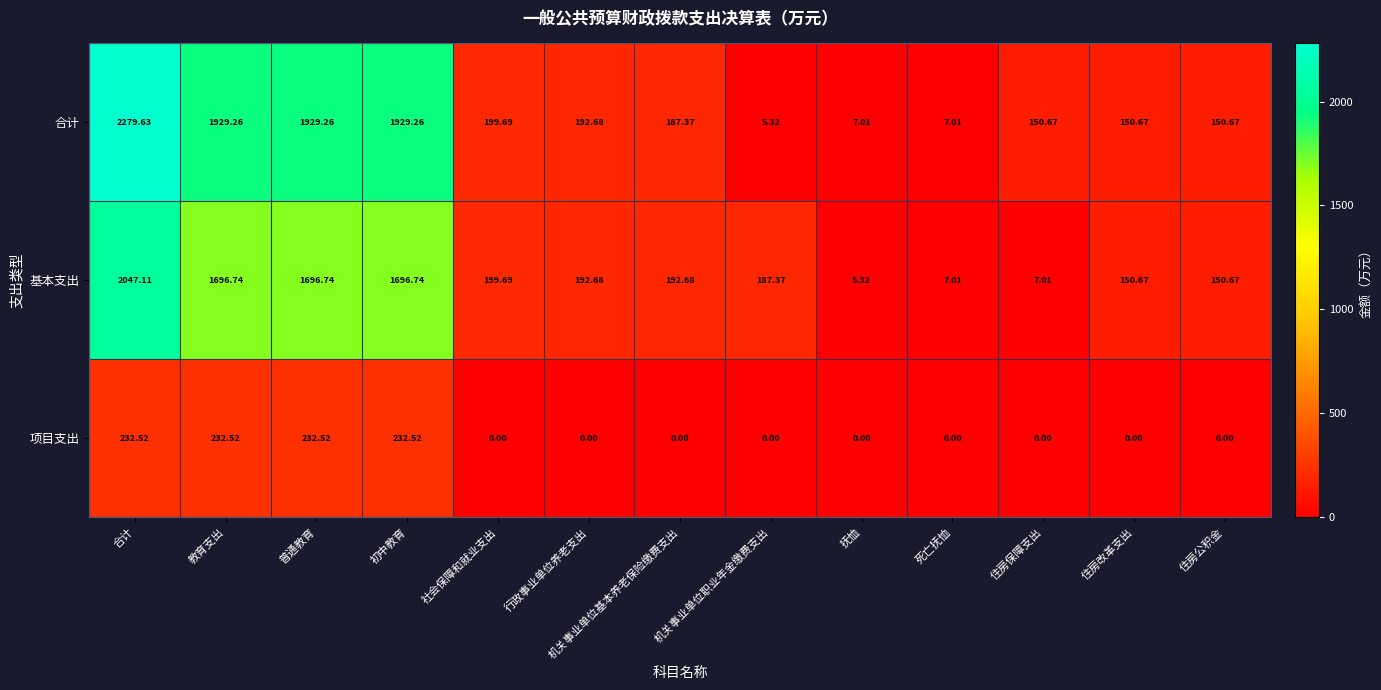

Which category has the highest value across all series?

合计